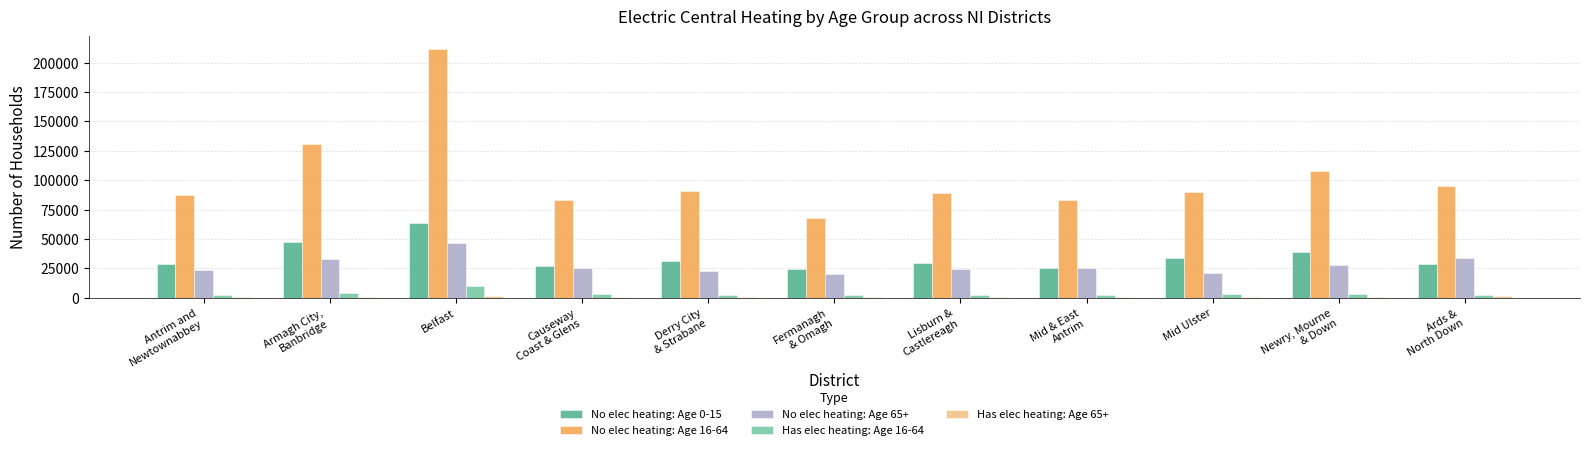

Are the bars grouped side by side (vs. stacked)?

Yes